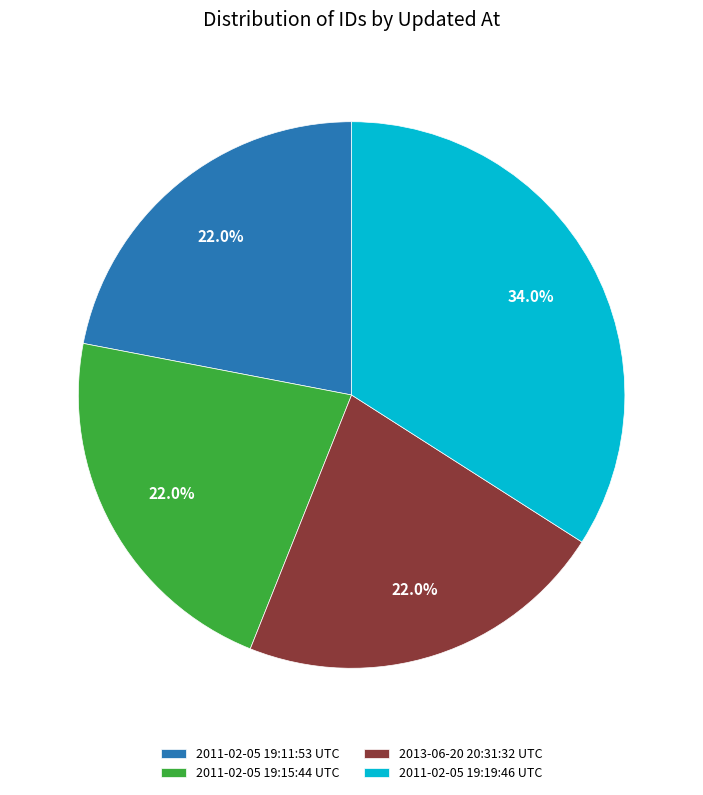

How much of the chart is everything except 2011-02-05 19:19:46 UTC?

66.0%